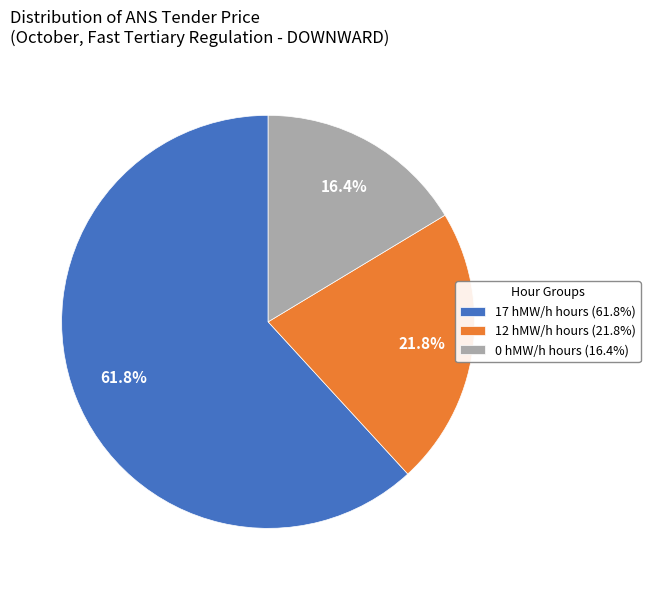

Count the number of slices in the pie.

3